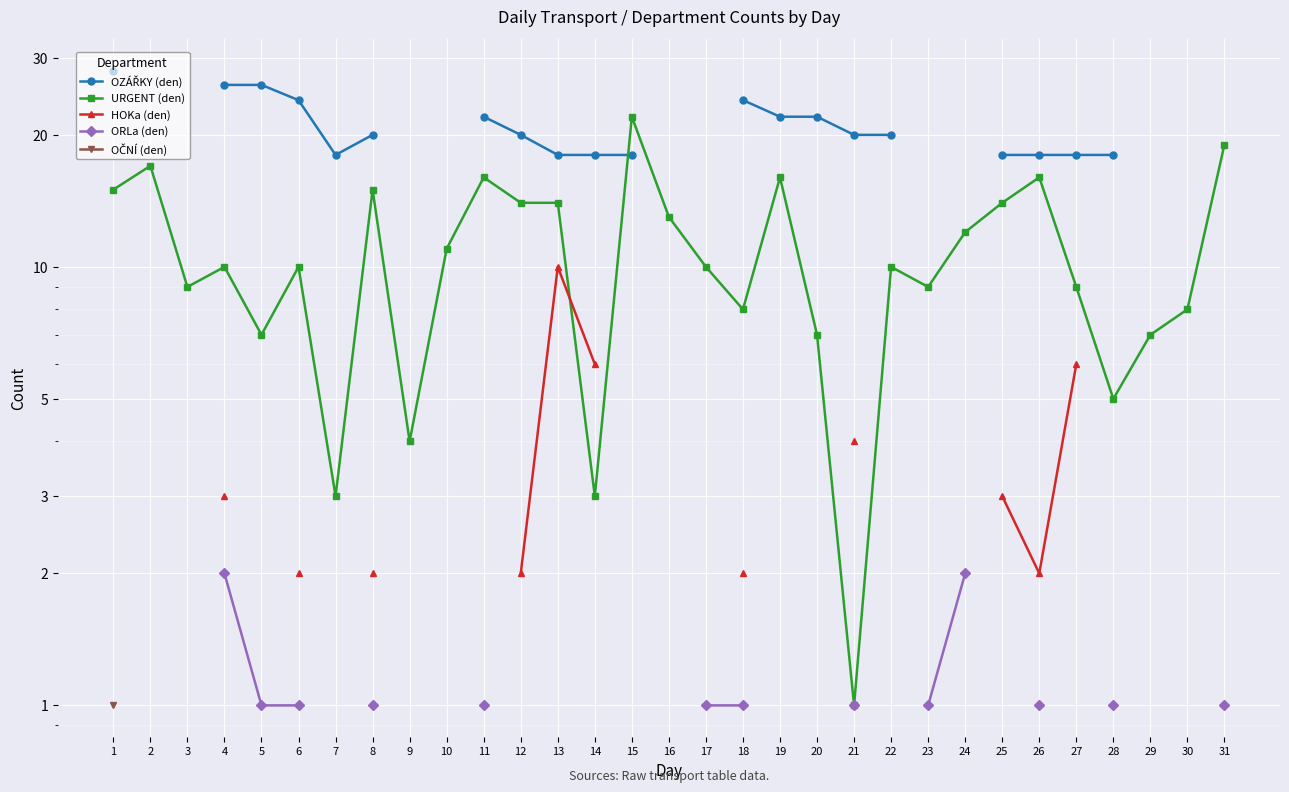

How many lines are shown in the chart?

5